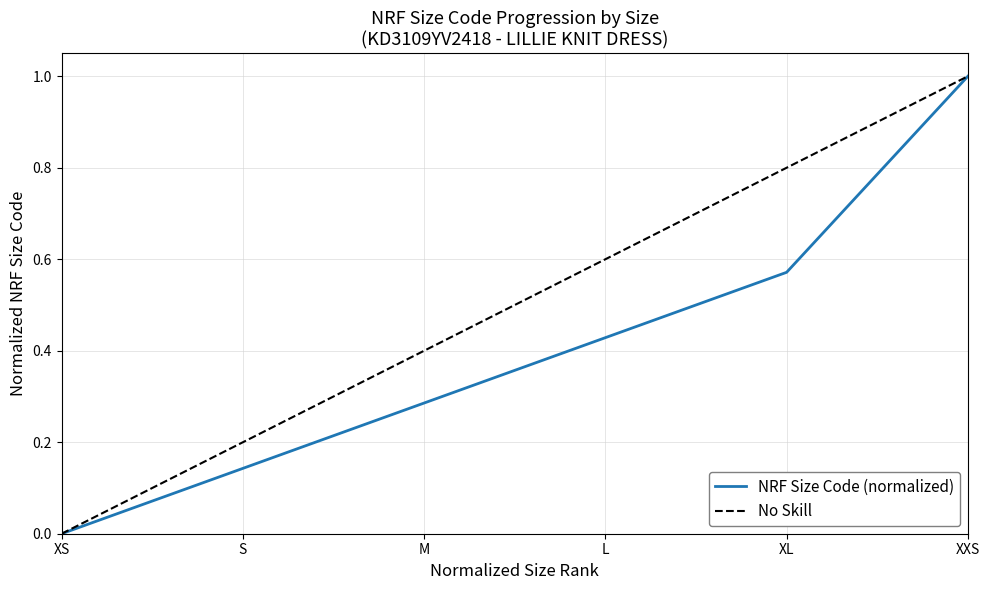

Does the chart have visible grid lines?

Yes